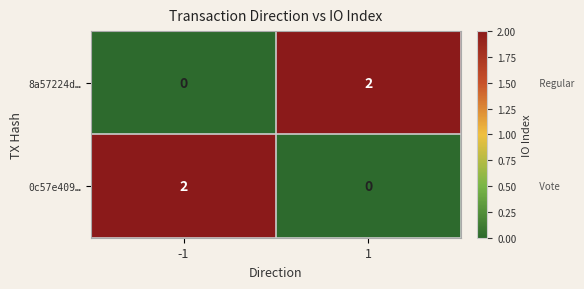

The 8a57224d… series shows 2 at 1. True or false?

True